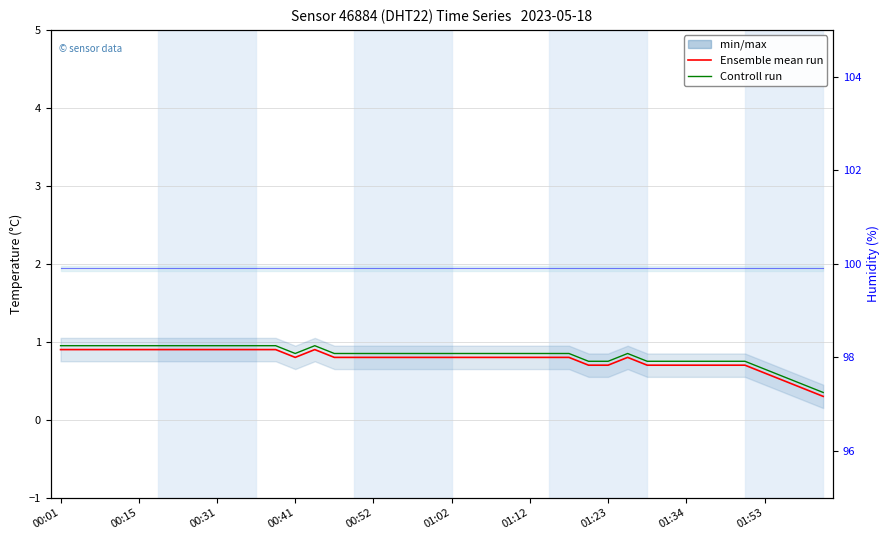

What is the smallest value displayed?

0.3